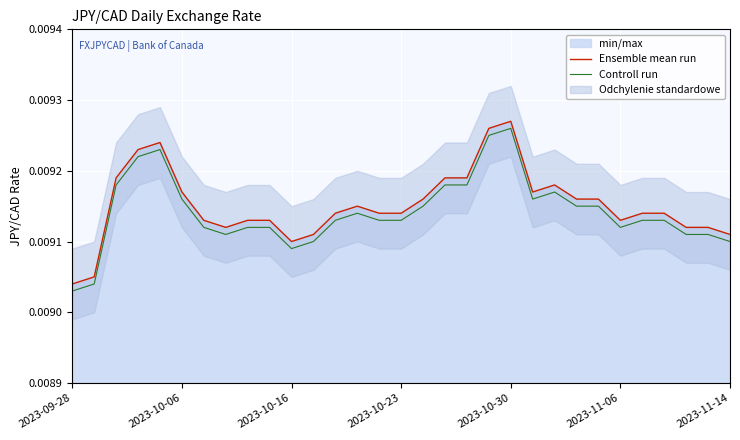

How many interior local valleys does the Controll run series have?

4